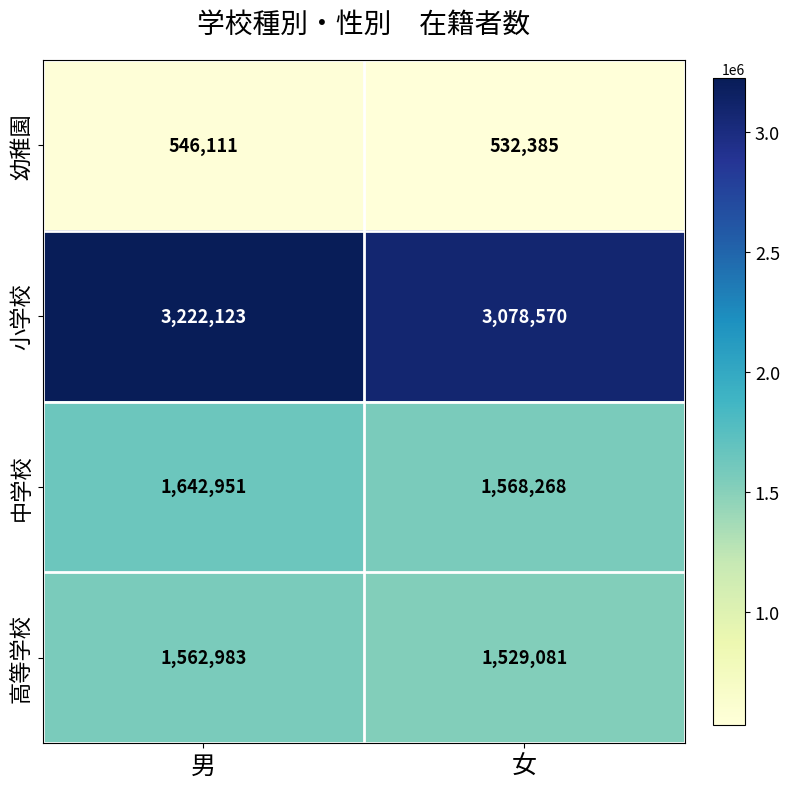

What is the minimum value for 高等学校?

1529081